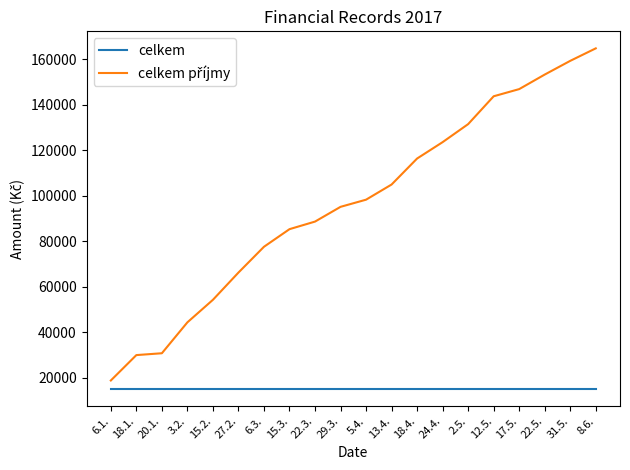

What is the total value across all series at 12.5.?

158640